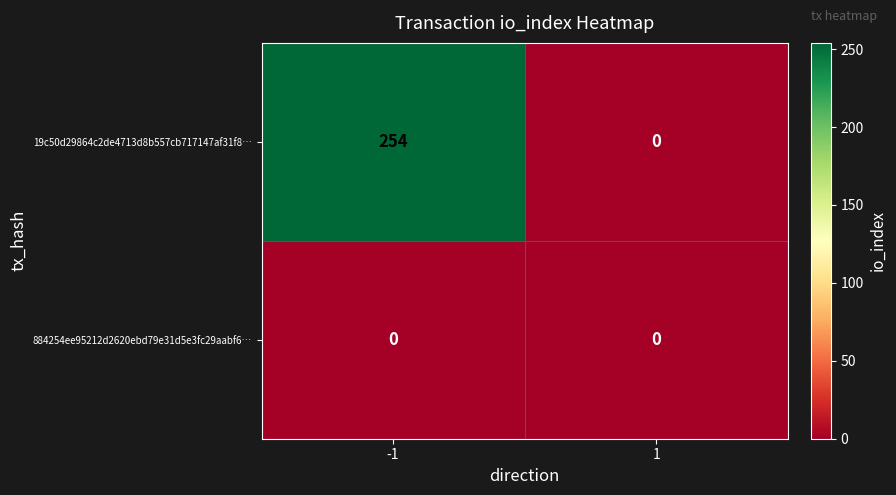

The 19c50d29864c2de4713d8b557cb717147af31f8… series shows 254 at -1. True or false?

True